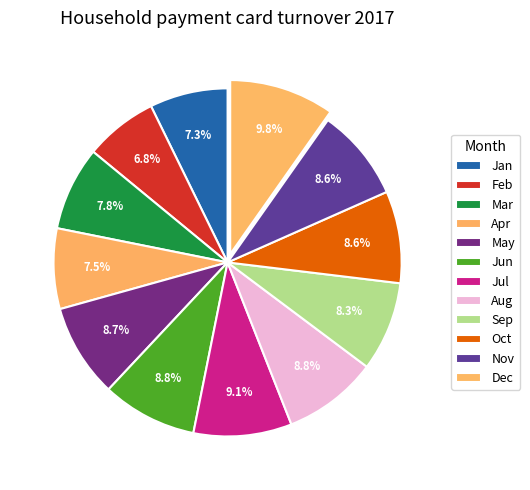

What percentage is the Jan slice, to the nearest percent?

7%